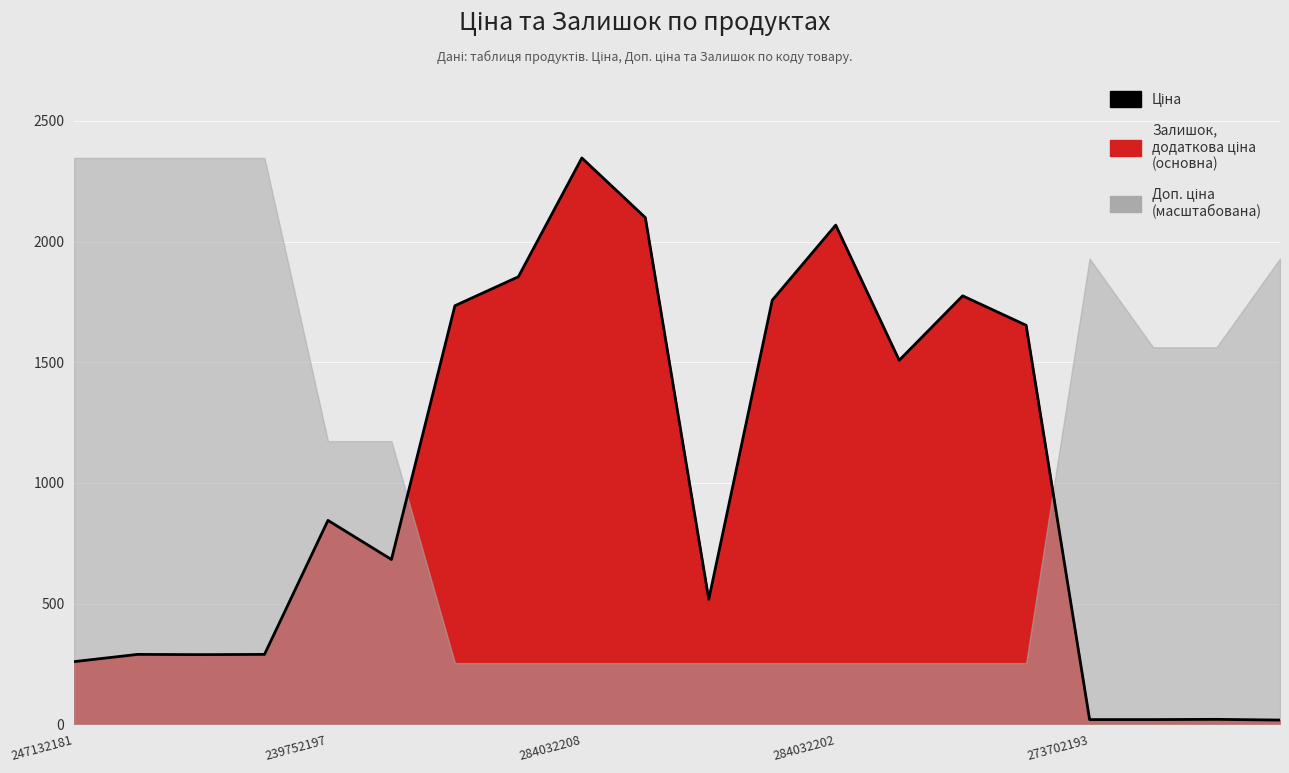

What is the label of the 19th point from the right?

239752197